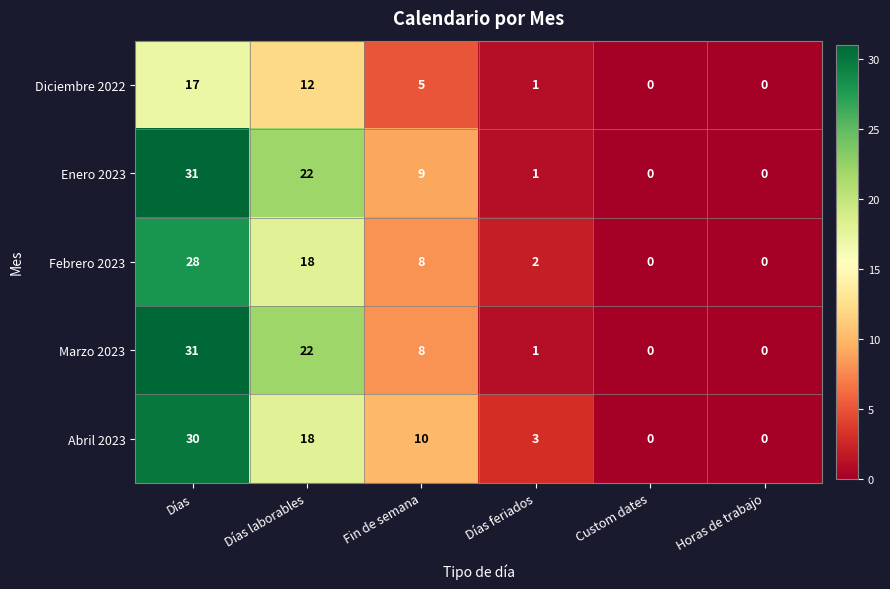

Reading left to right, list all the values displayed in this chart.

Diciembre 2022: Días=17	Días laborables=12	Fin de semana=5	Días feriados=1	Custom dates=0	Horas de trabajo=0
Enero 2023: Días=31	Días laborables=22	Fin de semana=9	Días feriados=1	Custom dates=0	Horas de trabajo=0
Febrero 2023: Días=28	Días laborables=18	Fin de semana=8	Días feriados=2	Custom dates=0	Horas de trabajo=0
Marzo 2023: Días=31	Días laborables=22	Fin de semana=8	Días feriados=1	Custom dates=0	Horas de trabajo=0
Abril 2023: Días=30	Días laborables=18	Fin de semana=10	Días feriados=3	Custom dates=0	Horas de trabajo=0